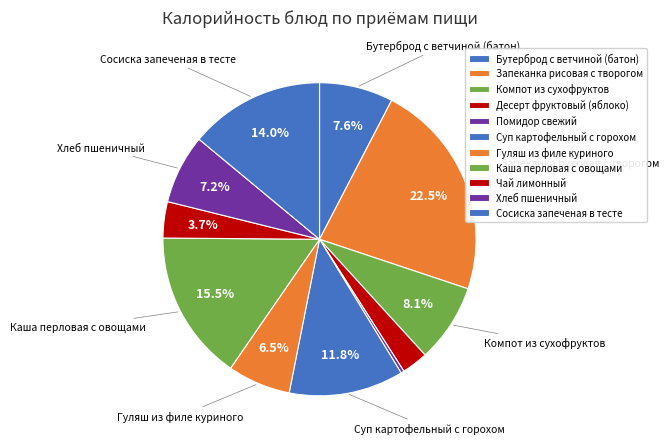

Between Гуляш из филе куриного and Сосиска запеченая в тесте, which is larger?

Сосиска запеченая в тесте